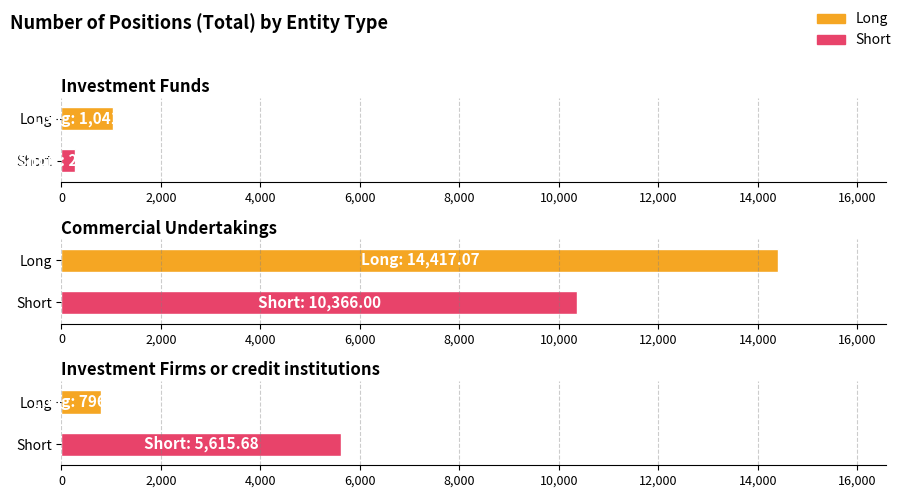

Reading right to left, transcribe all the data shown in this chart.

Long: Investment Firms or credit institutions=796.0	Commercial Undertakings=14417.1	Investment Funds=1041.5
Short: Investment Firms or credit institutions=5615.7	Commercial Undertakings=10366.0	Investment Funds=271.9